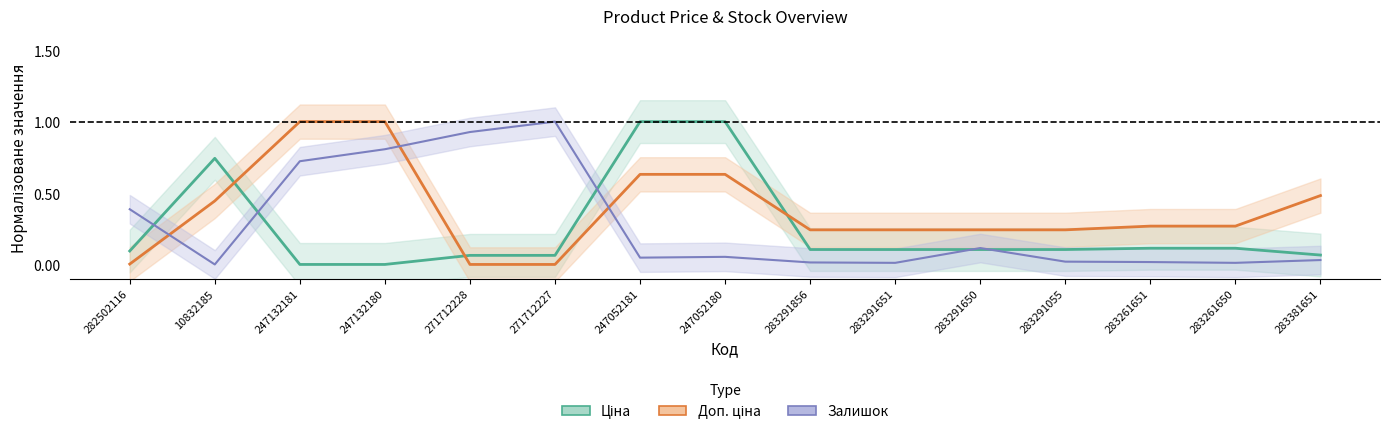

Is it true that Доп. ціна equals 0.6 at 247052181?

True